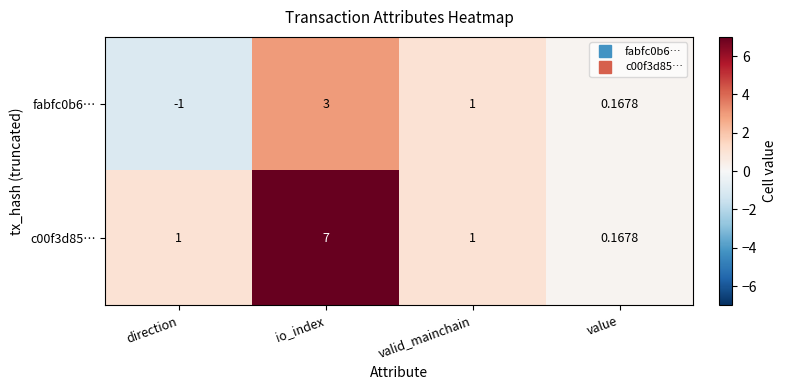

Which label corresponds to the largest value in the chart?

io_index